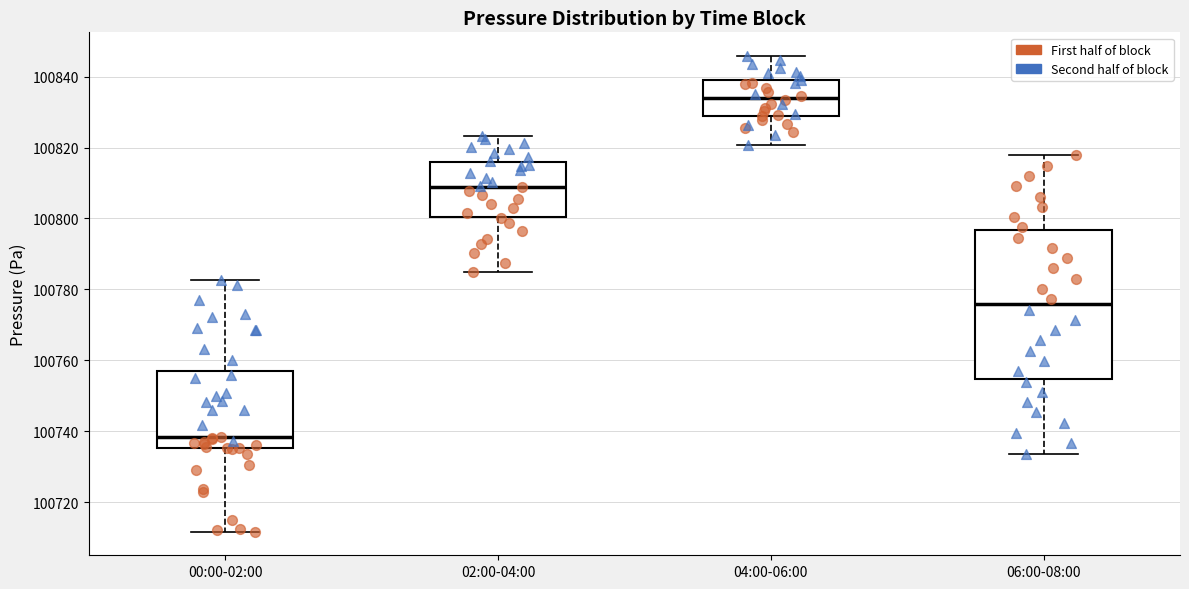

Where does the upper whisker of the box for 00:00-02:00 end on the y-axis? The values are not printed on the chart, so give them approximately, as read against the axis.

100782